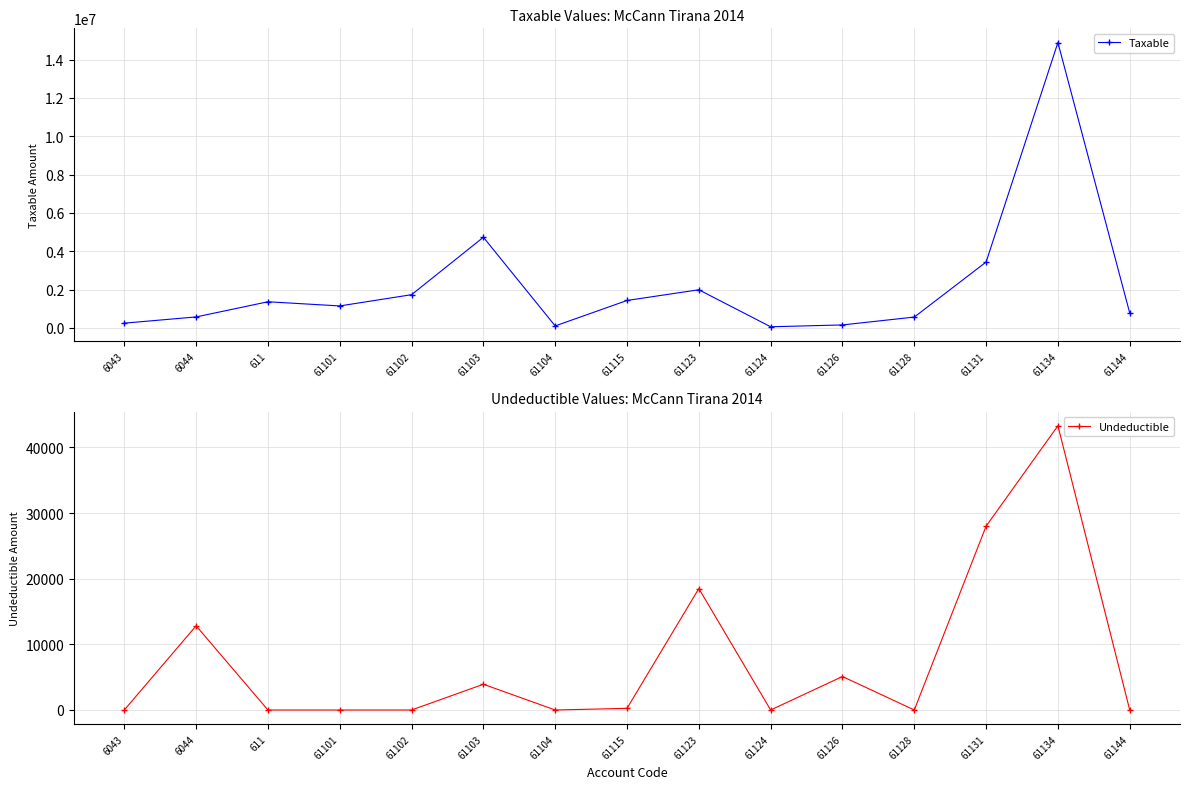

True or false: Taxable and Undeductible cross at least once.

False